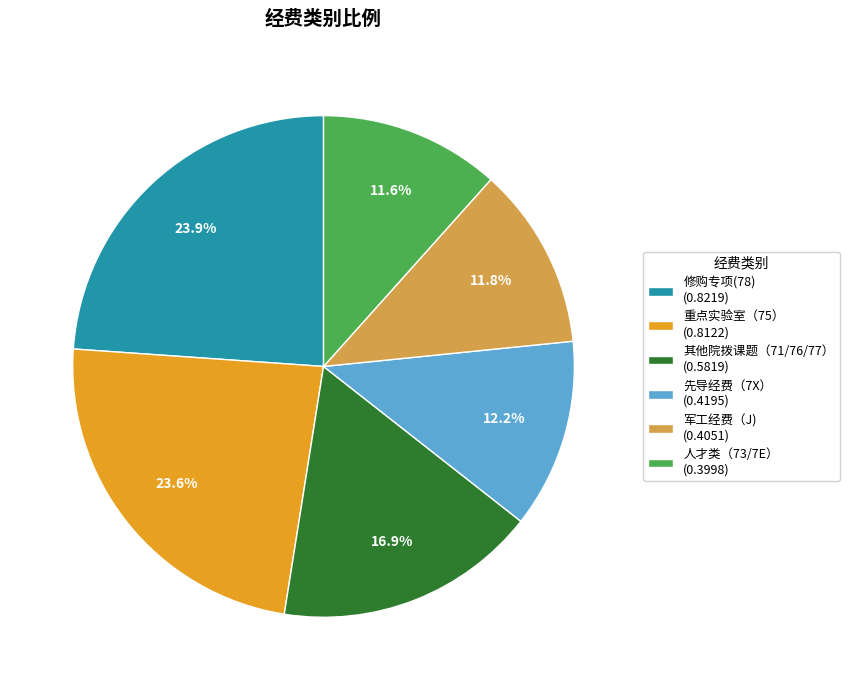

Between 重点实验室（75） (0.8122) and 人才类（73/7E） (0.3998), which is larger?

重点实验室（75） (0.8122)